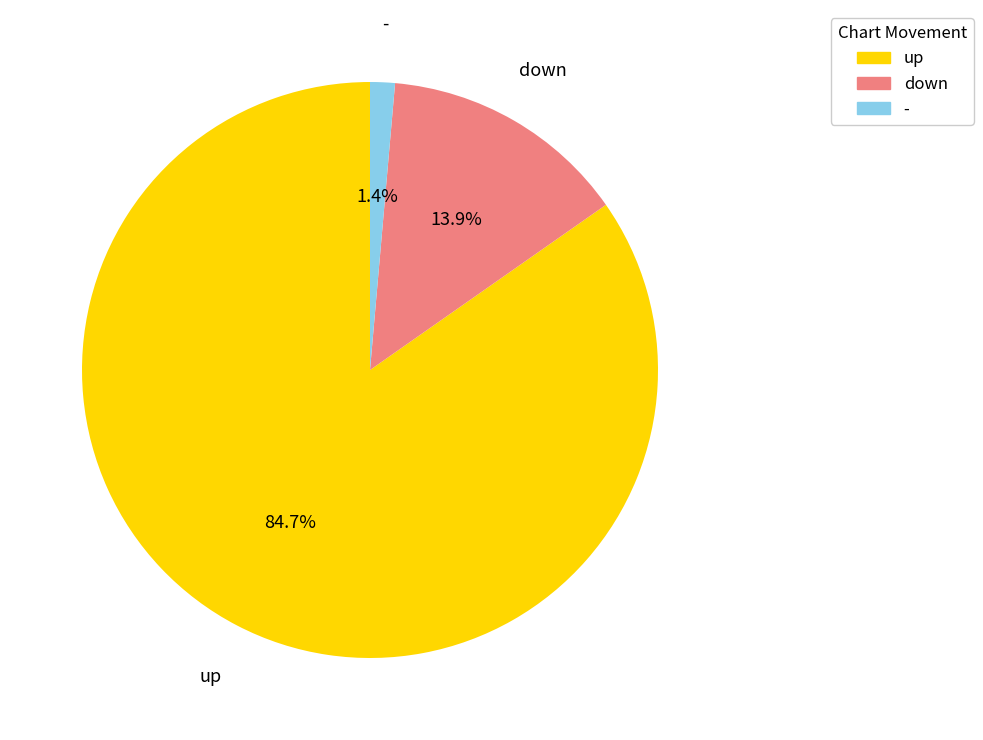

Which slice represents more than half of the pie?

up